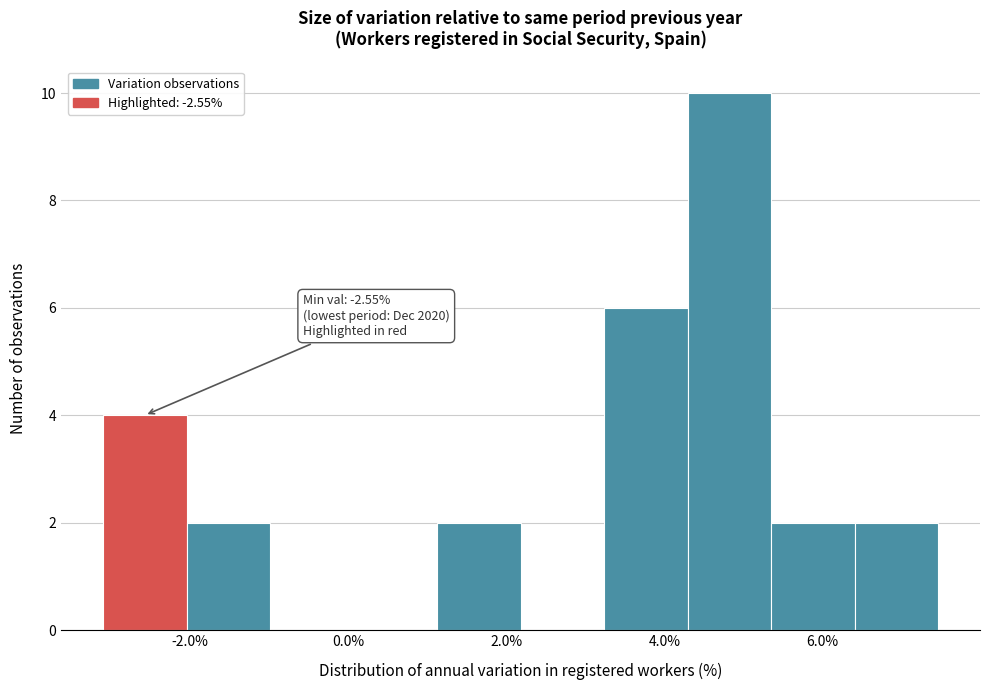

Over which range of the x-axis is the bar tallest?

4.2 to 5.4